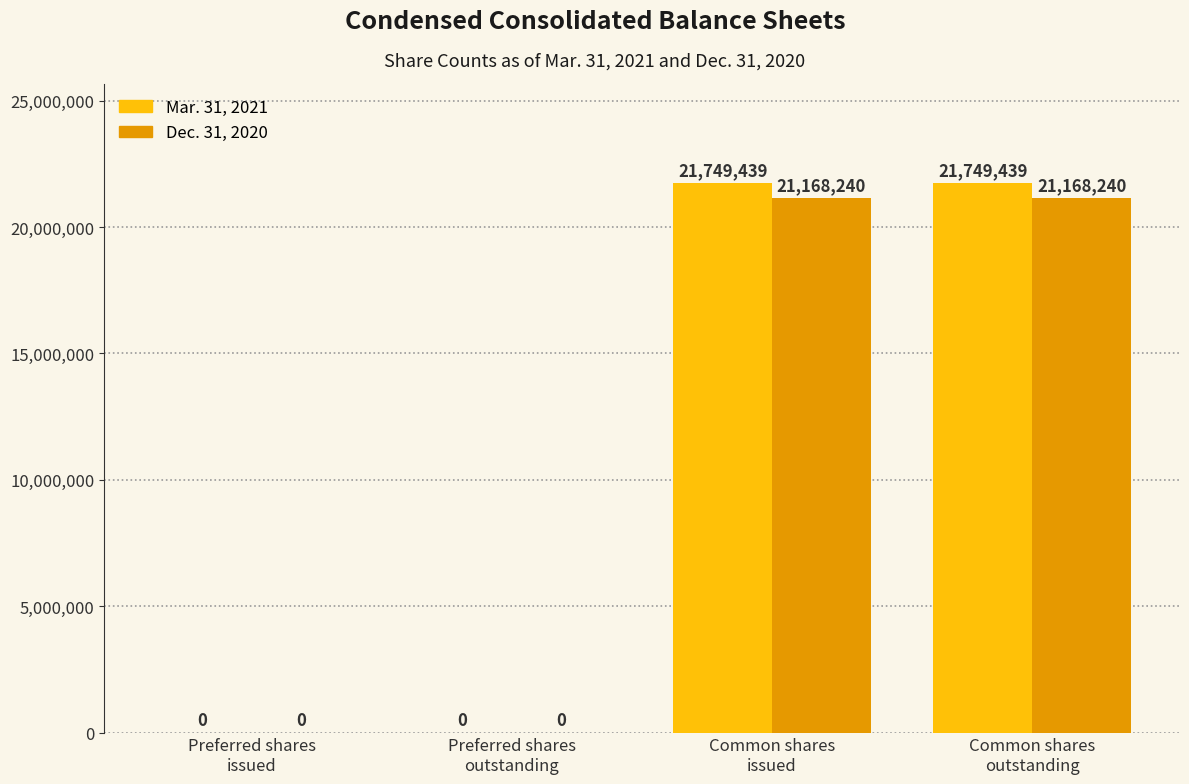

Reading left to right, extract all data points from this chart.

Mar. 31, 2021: 0	0	21749439	21749439
Dec. 31, 2020: 0	0	21168240	21168240